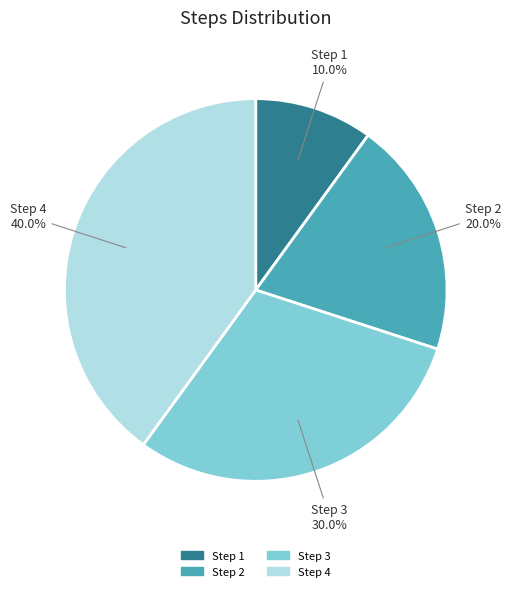

Which has a higher value, Step 4 or Step 1?

Step 4